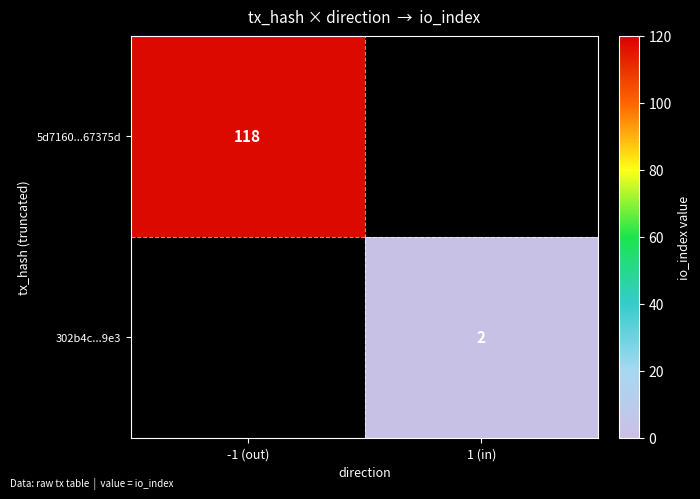

The value of 302b4c...9e3 at 1 (in) is 2. True or false?

True